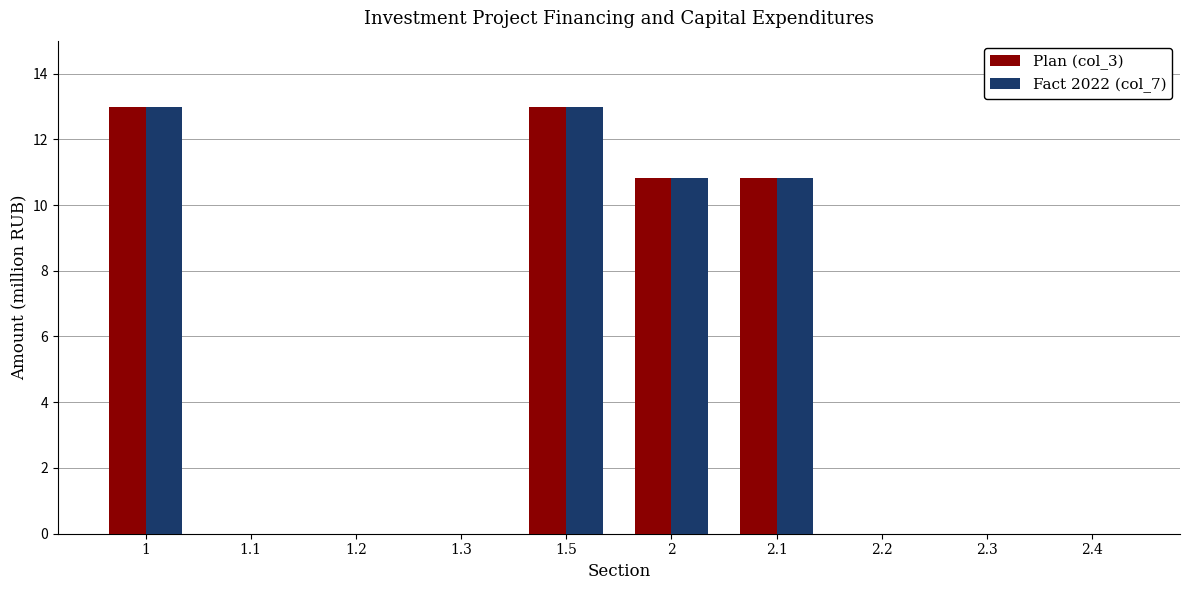

What is the highest value of the Plan (col_3) series?

13.0